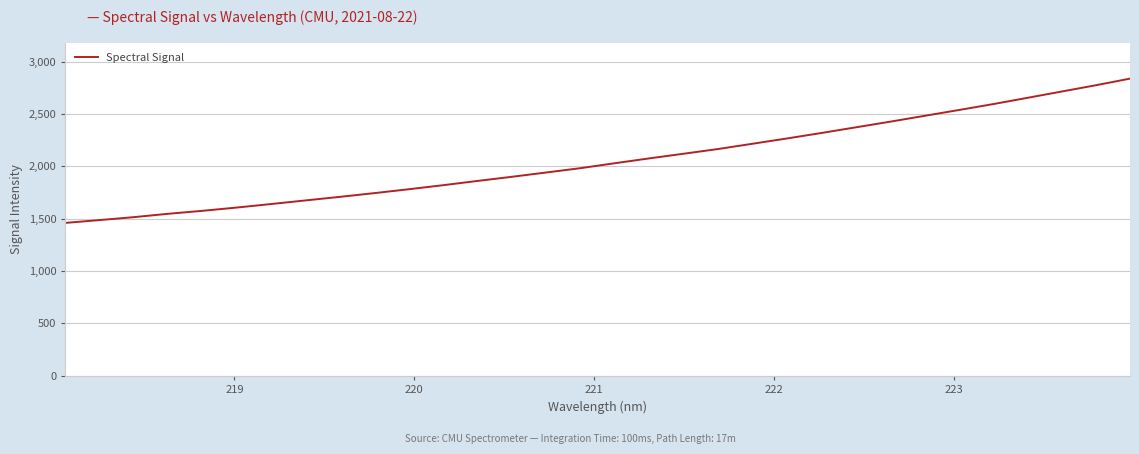

What is the smallest value displayed?

1459.0